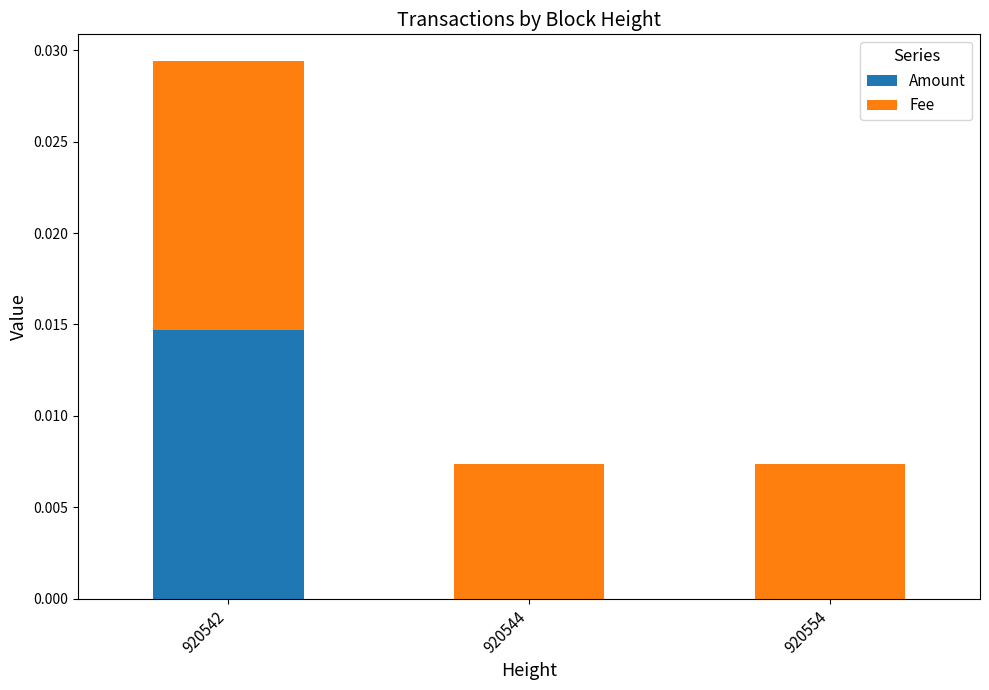

The value of Amount at 920544 is 0.0. True or false?

True